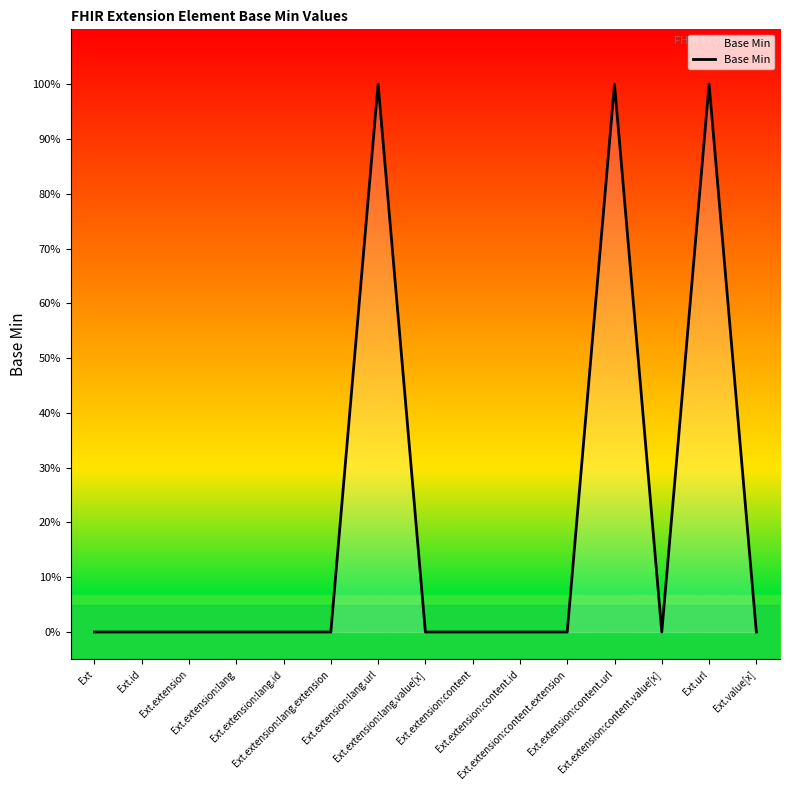

Is this an area chart (filled region under the line)?

Yes